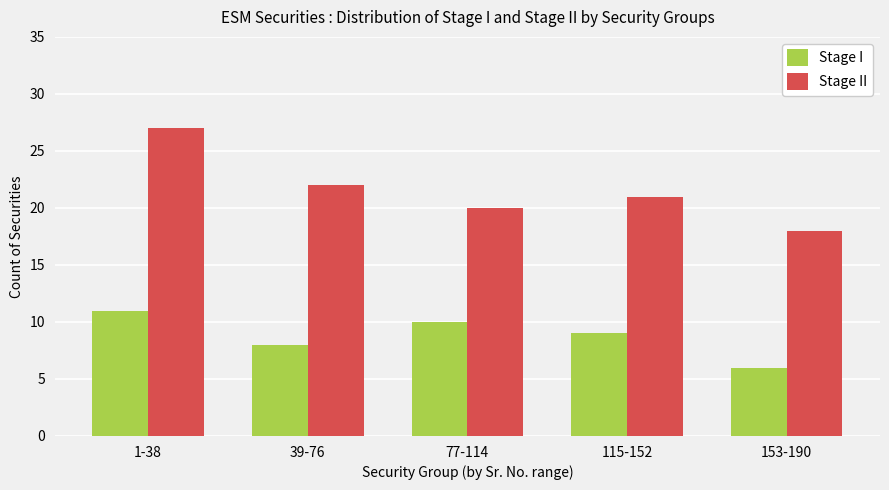

What is the average value of the Stage I series?

9